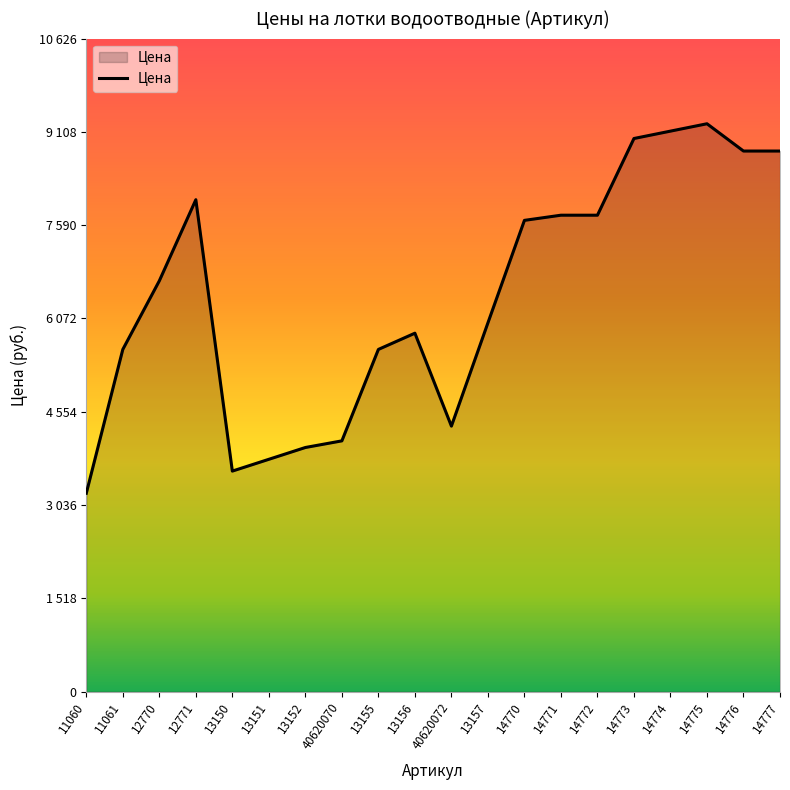

What position from the left is 14770?

13